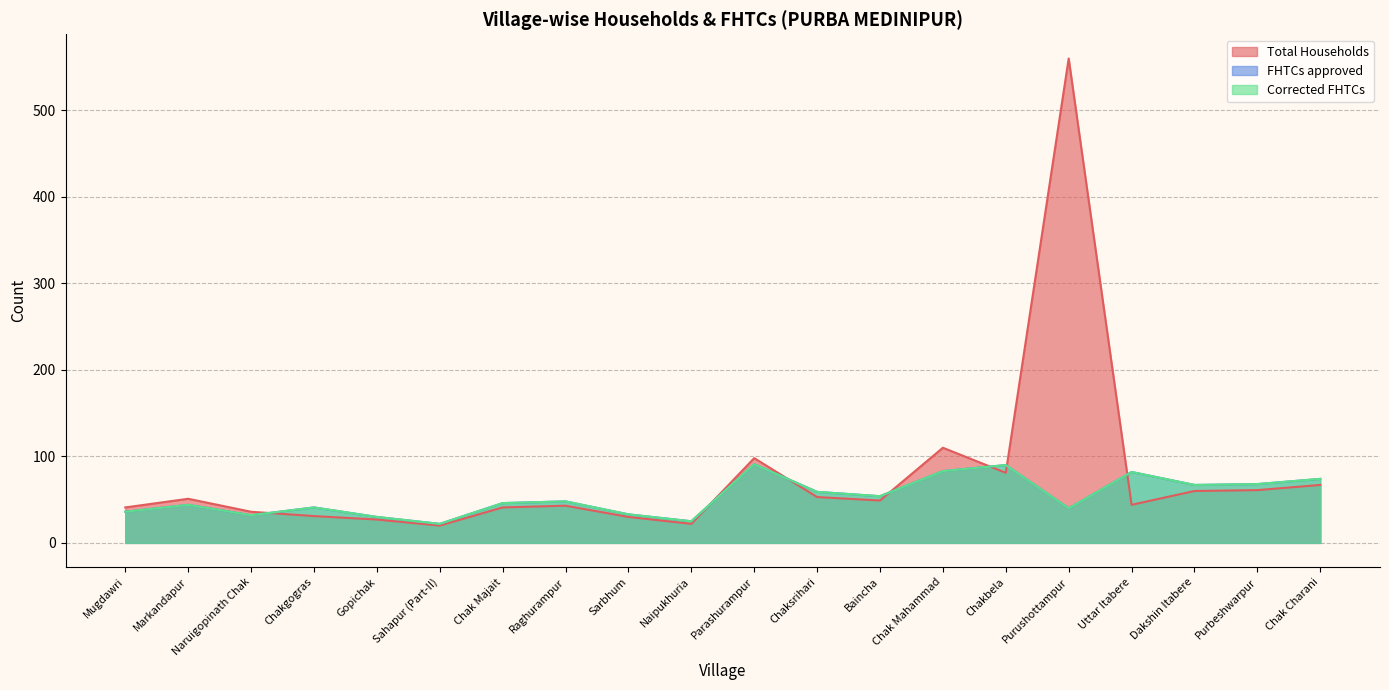

What is the sum of the Total Households values at Chak Charani and Purbeshwarpur?

128